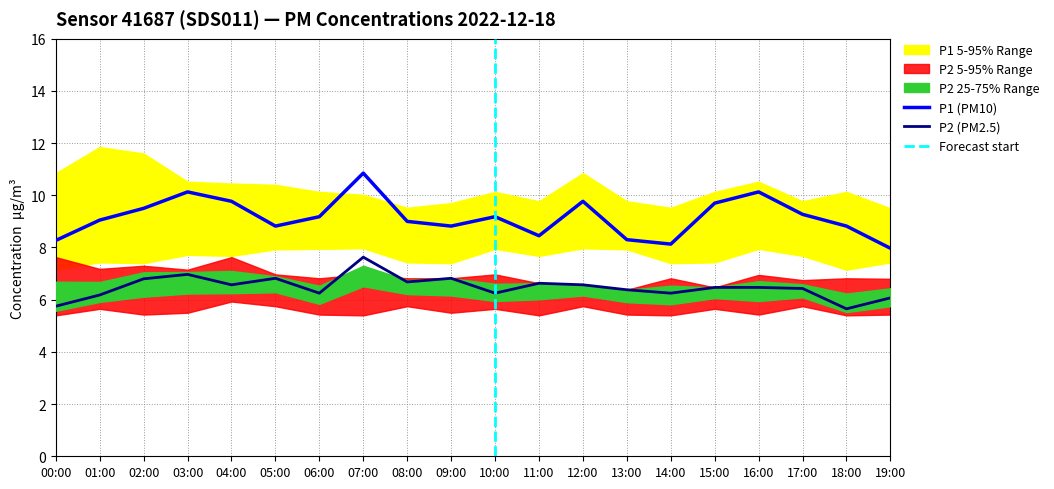

At 10:00, list the series in order from smallest to largest.

P2_lower, P2, P2_upper, P1_lower, P1, P1_upper